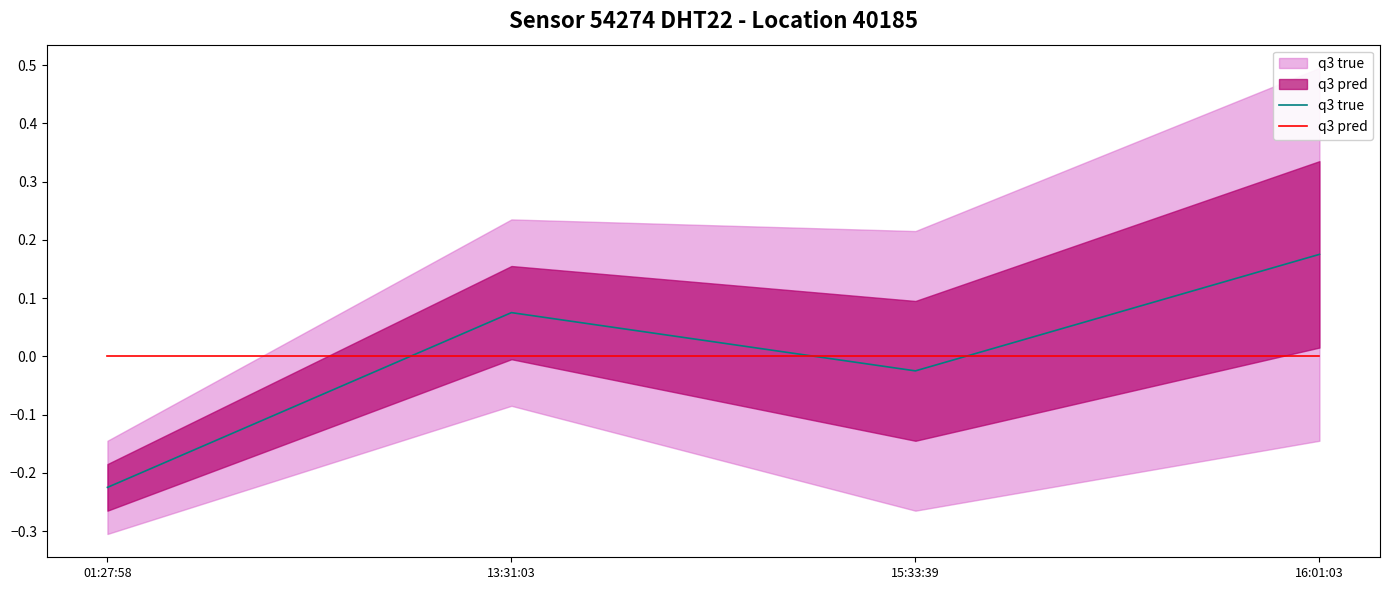

At which label does q3 true reach its peak?

16:01:03